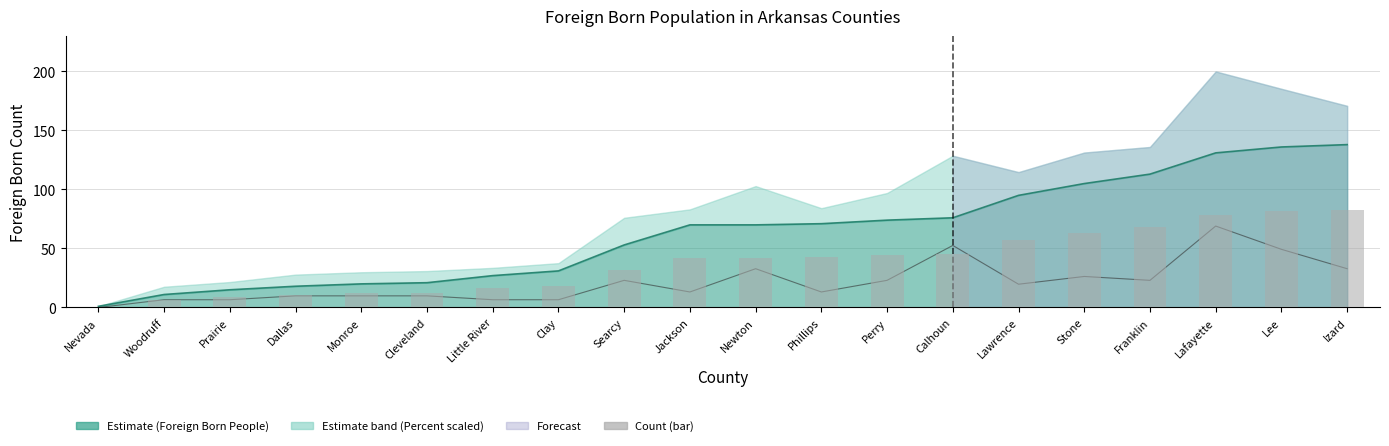

What is the label of the 17th bar from the left?

Franklin